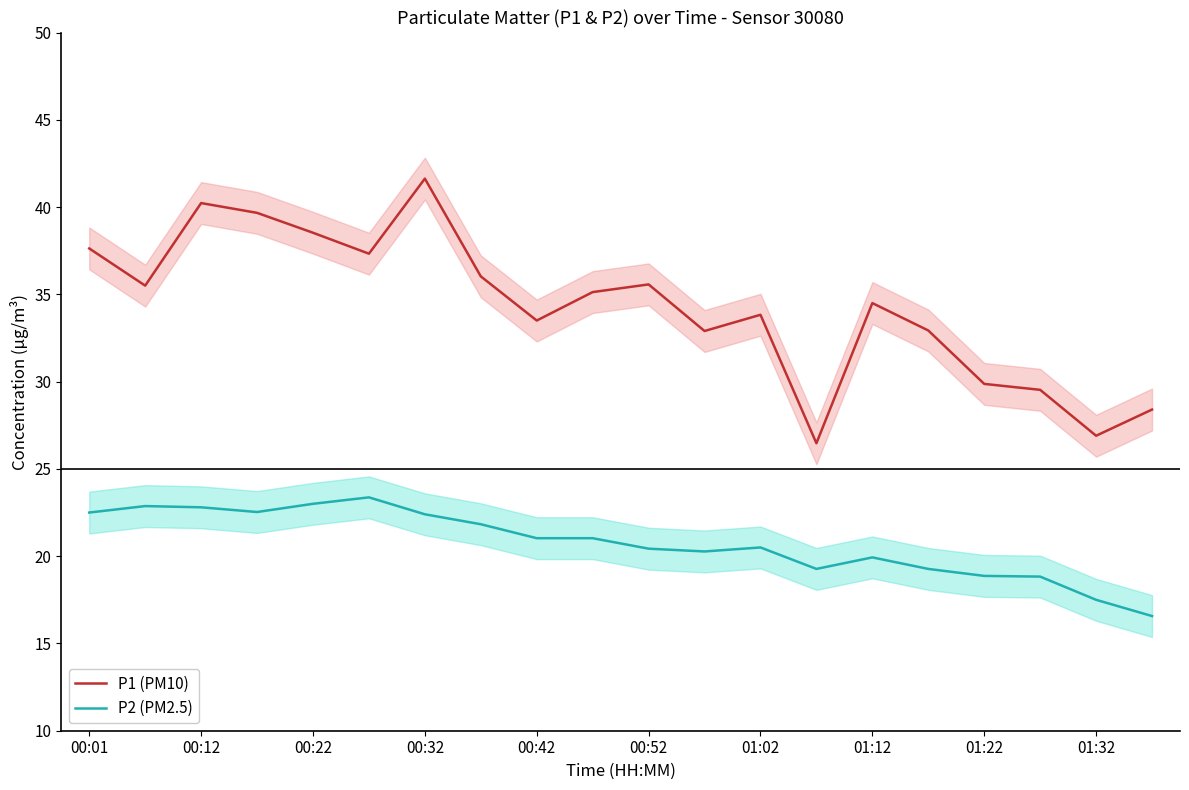

What is the highest value of the P2 (PM2.5) series?

23.4